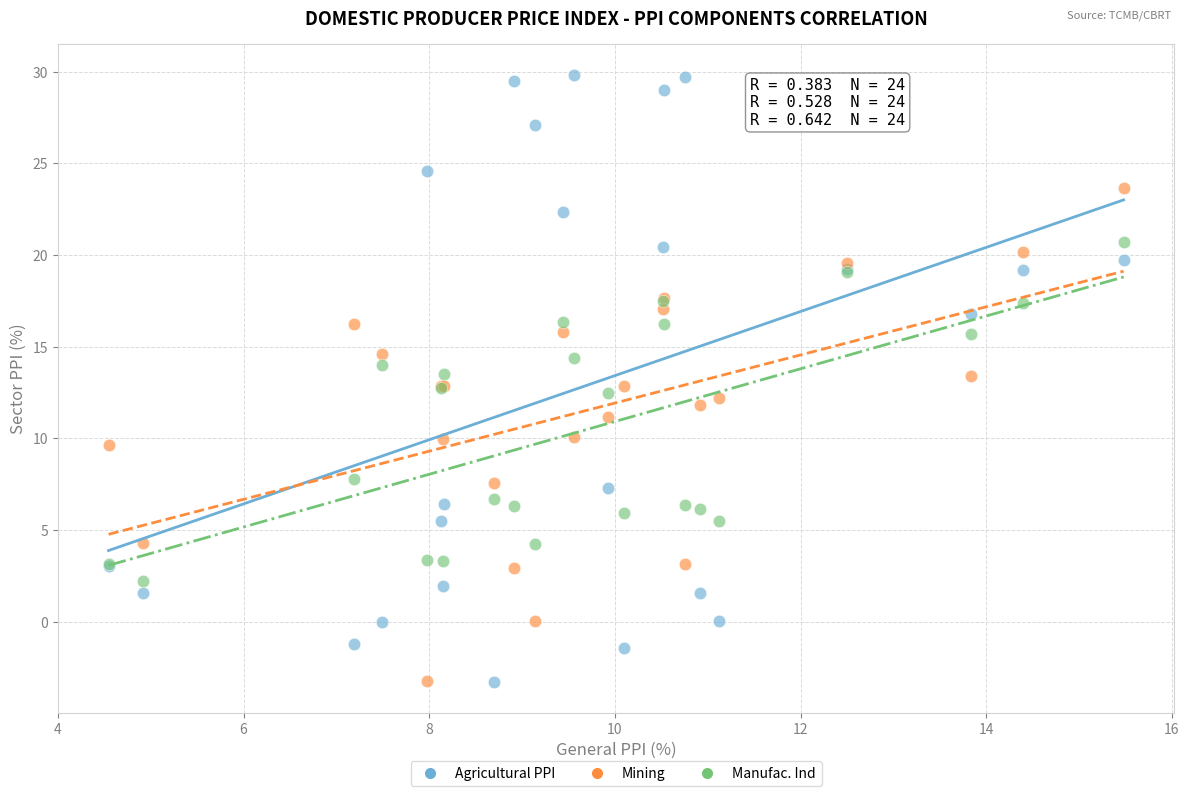

Which series has the widest spread of Y values?

Agricultural PPI